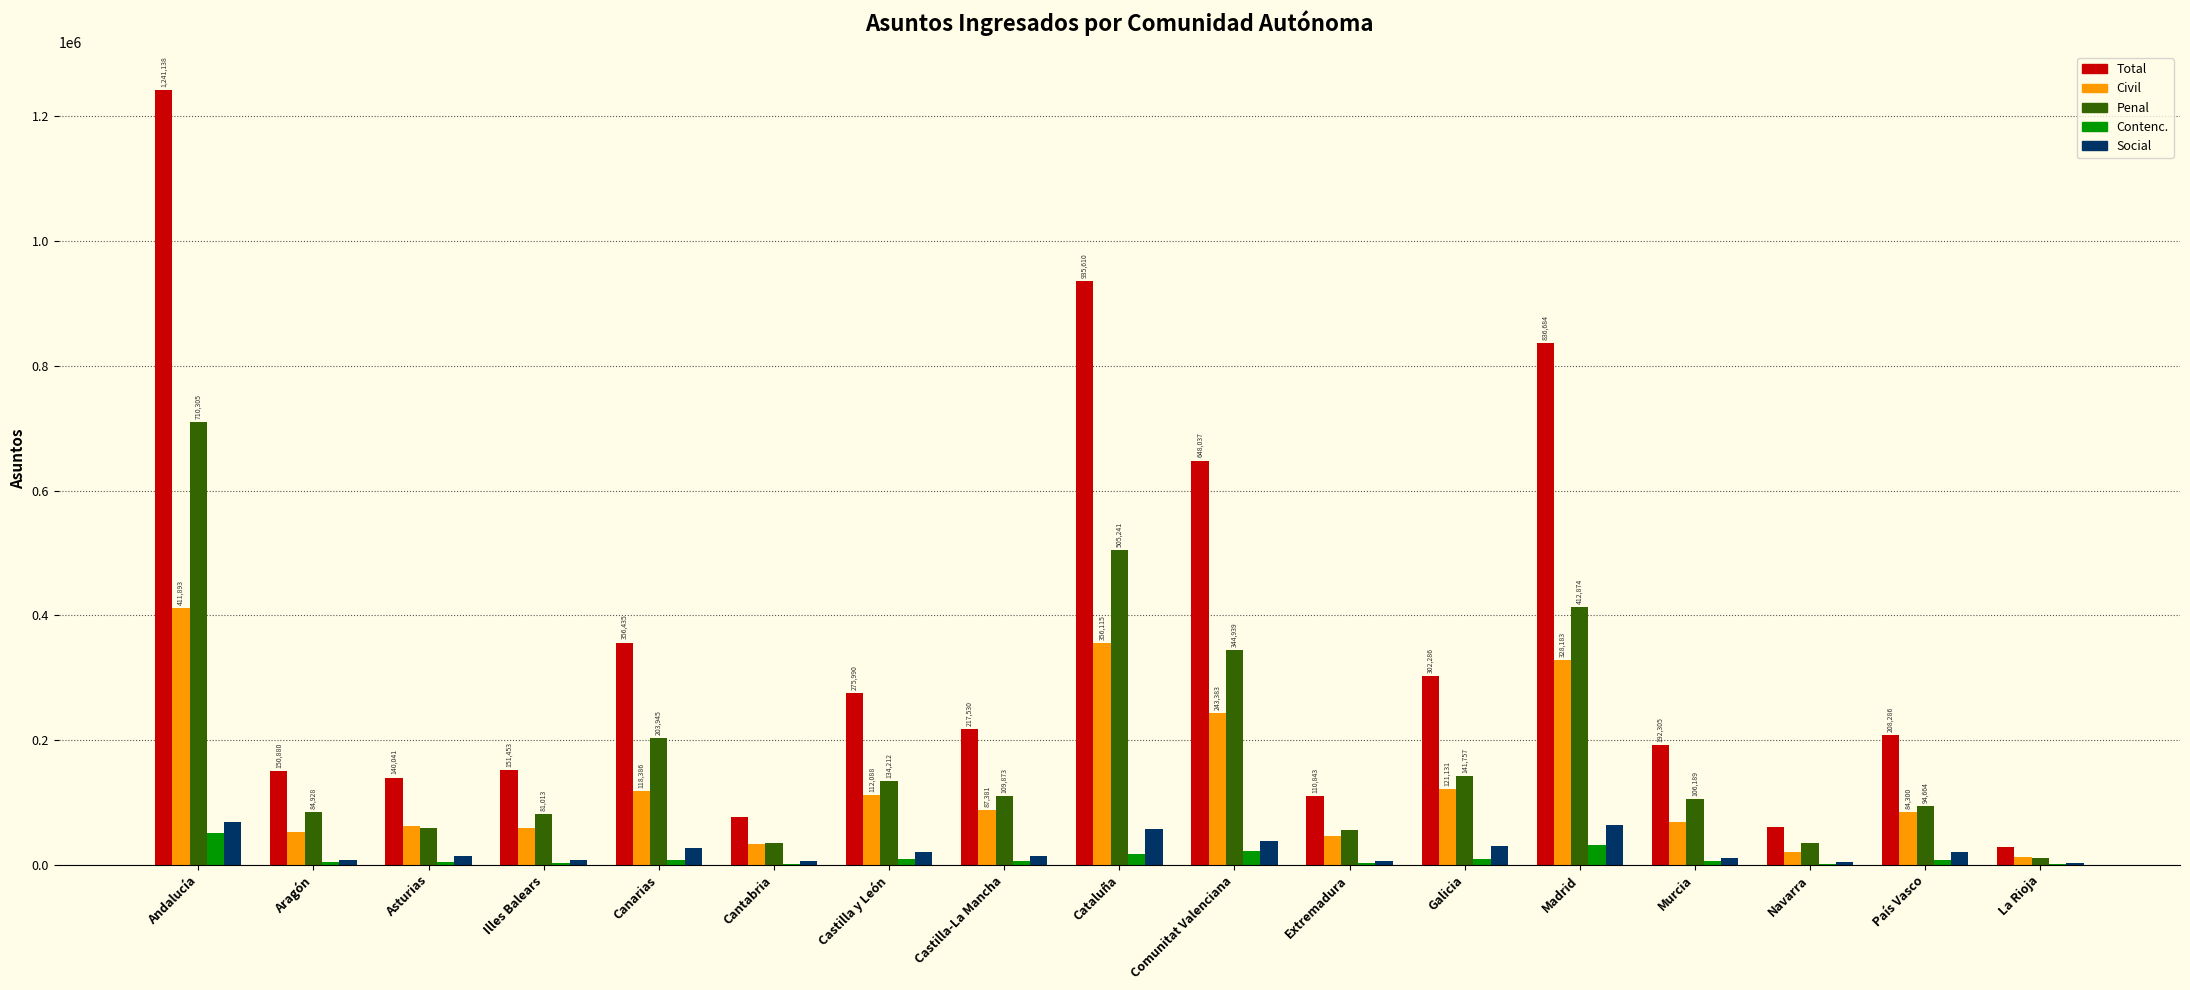

Is it true that Civil equals 396860 at Comunitat Valenciana?

False